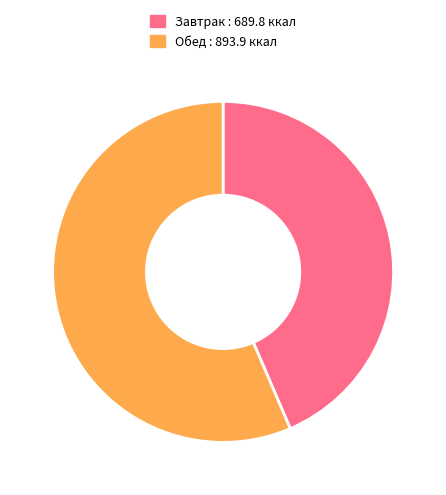

Rank the categories by value from highest to lowest.

Обед : 893.9 ккал, Завтрак : 689.8 ккал